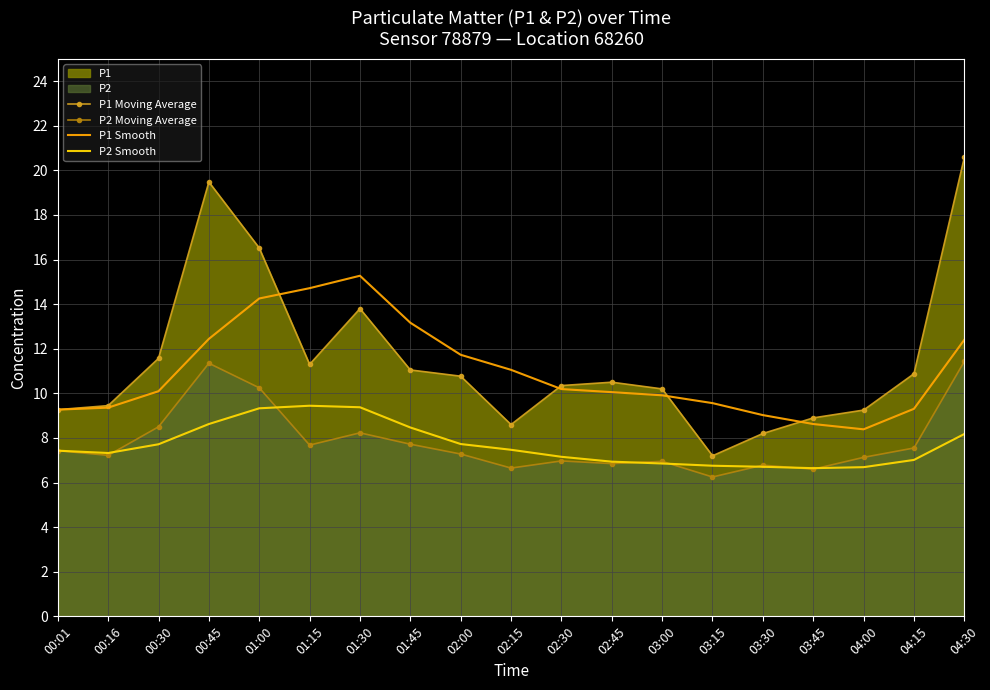

How many lines are shown in the chart?

4